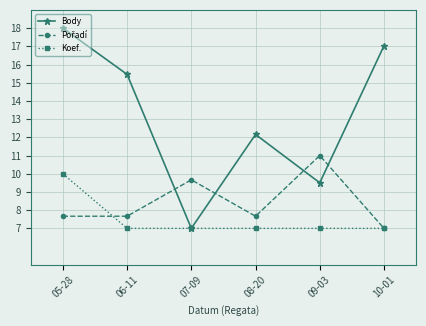

Which series has the widest spread of values?

Body